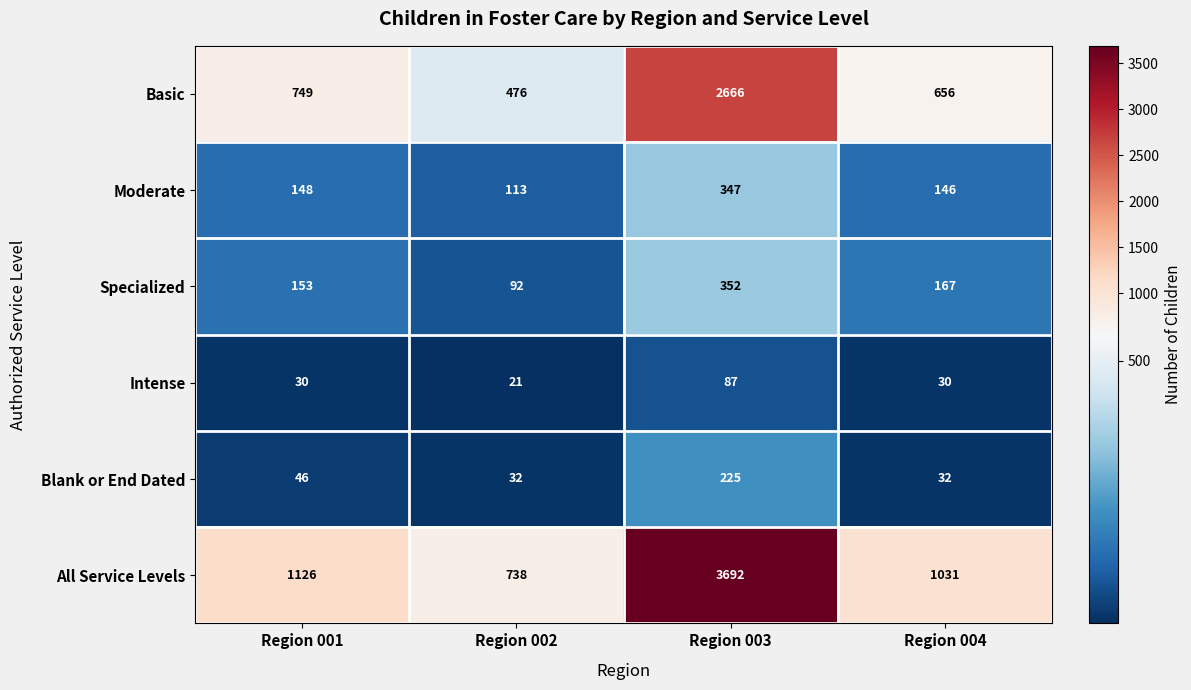

What is the sum of the All Service Levels values at Region 001 and Region 003?

4818